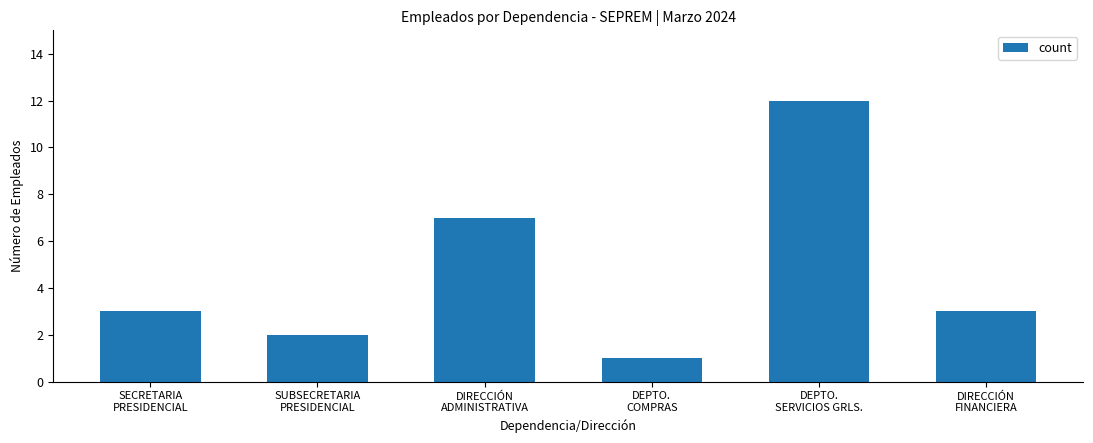

What is the label of the 6th bar from the left?

DIRECCIÓN
FINANCIERA